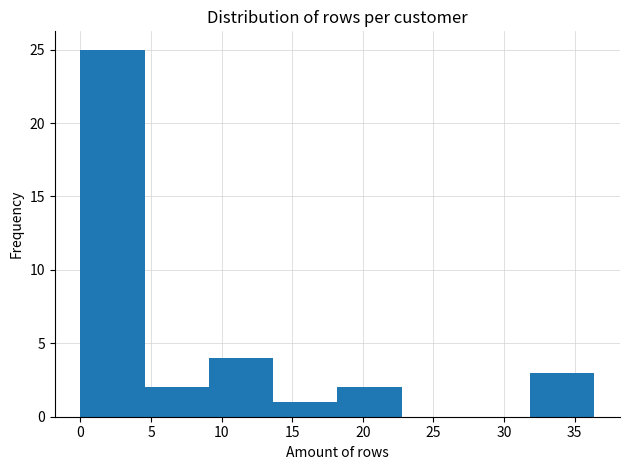

Which range on the x-axis has the tallest bar?

0.00 to 4.55